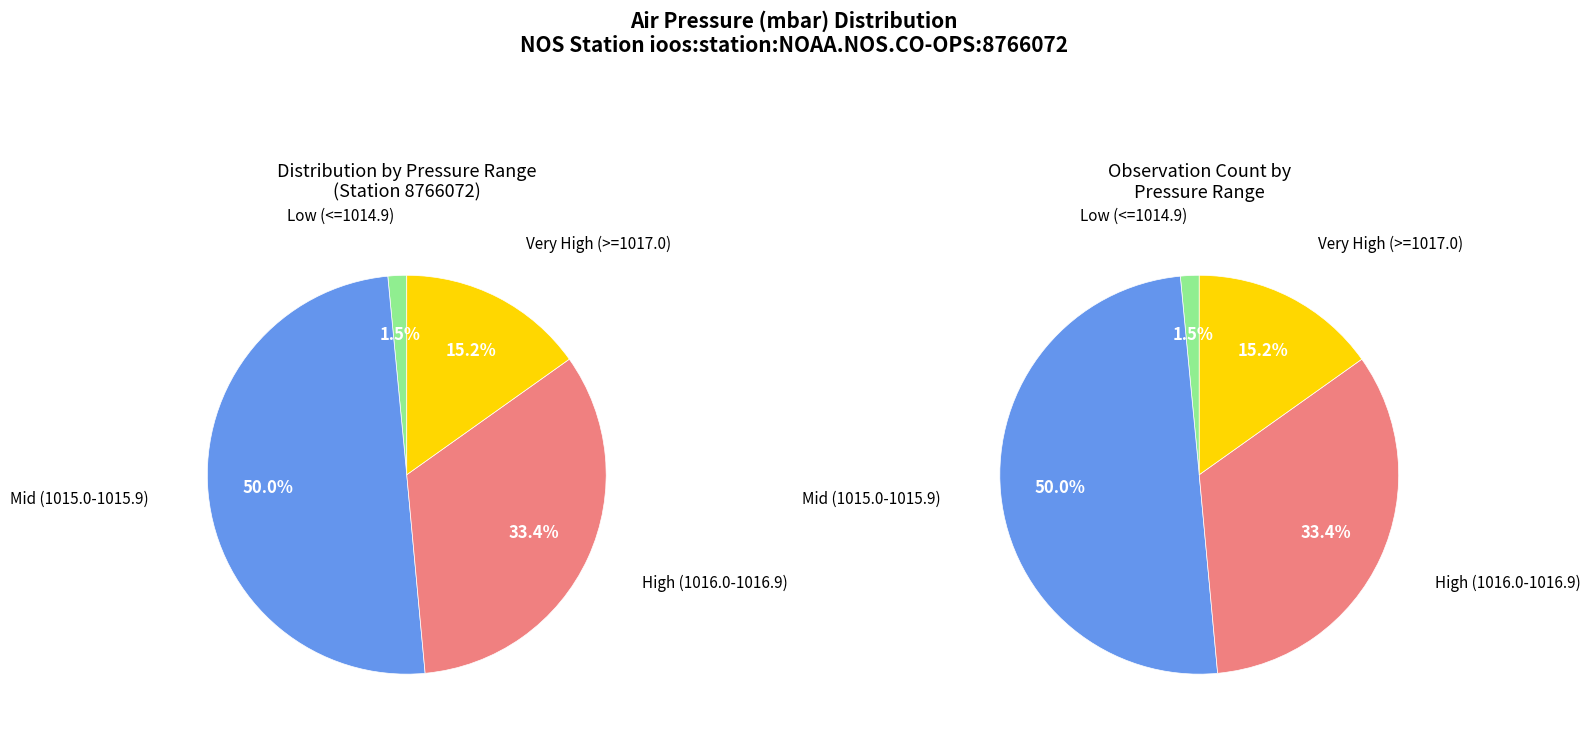

Does any single category account for the majority?

No